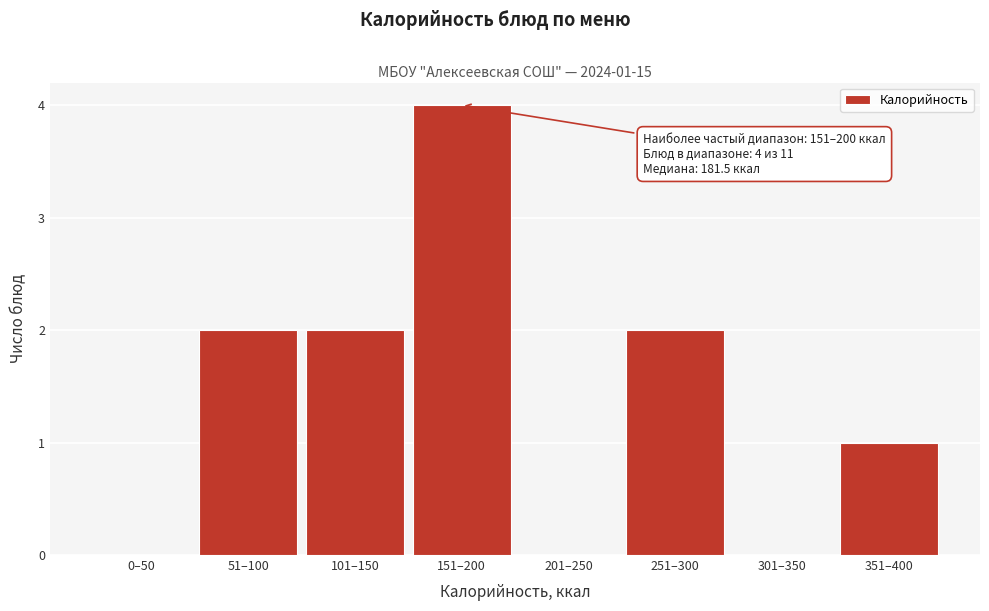

Reading left to right, what are all the values shown in this chart?

0–50=0	51–100=2	101–150=2	151–200=4	201–250=0	251–300=2	301–350=0	351–400=1